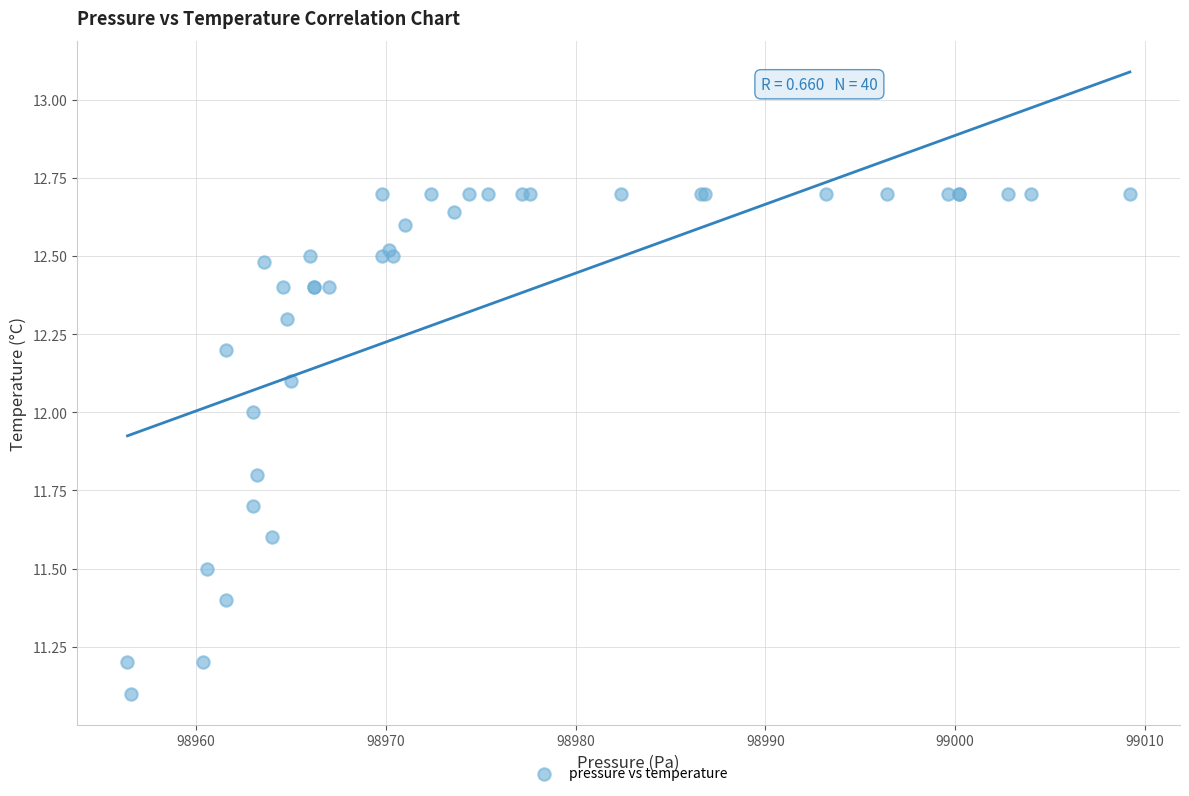

What Y value in the scatter plot is closest to 11?

11.1